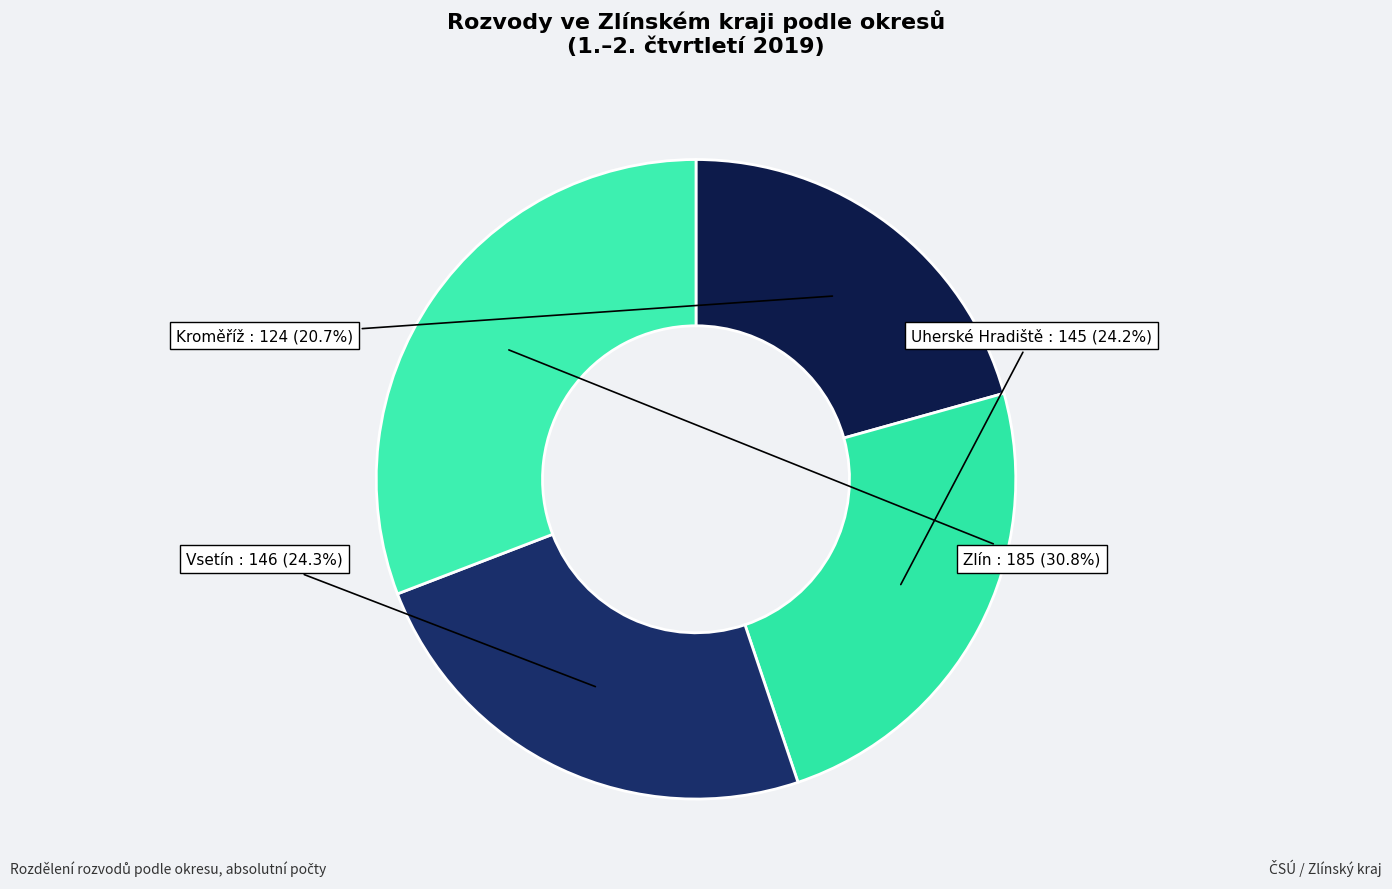

Rank the categories by value from highest to lowest.

Zlín, Vsetín, Uherské Hradiště, Kroměříž